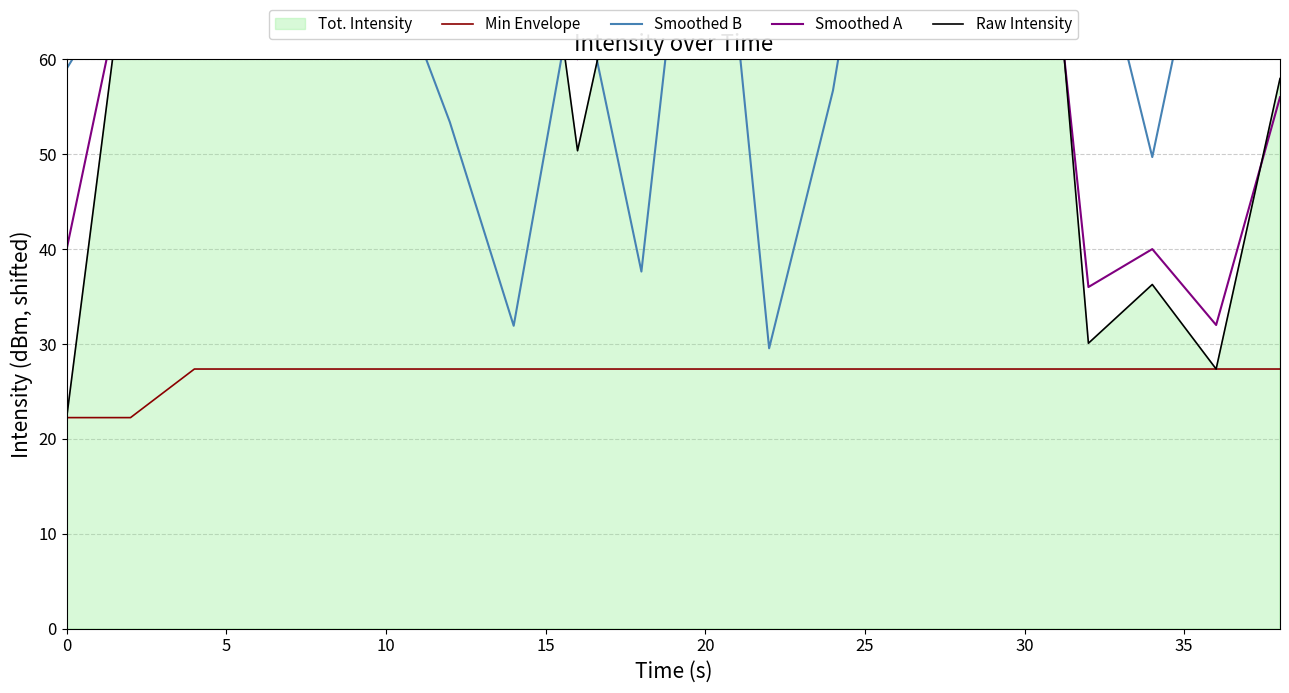

The value of Min Envelope at 30 is 27.4. True or false?

True